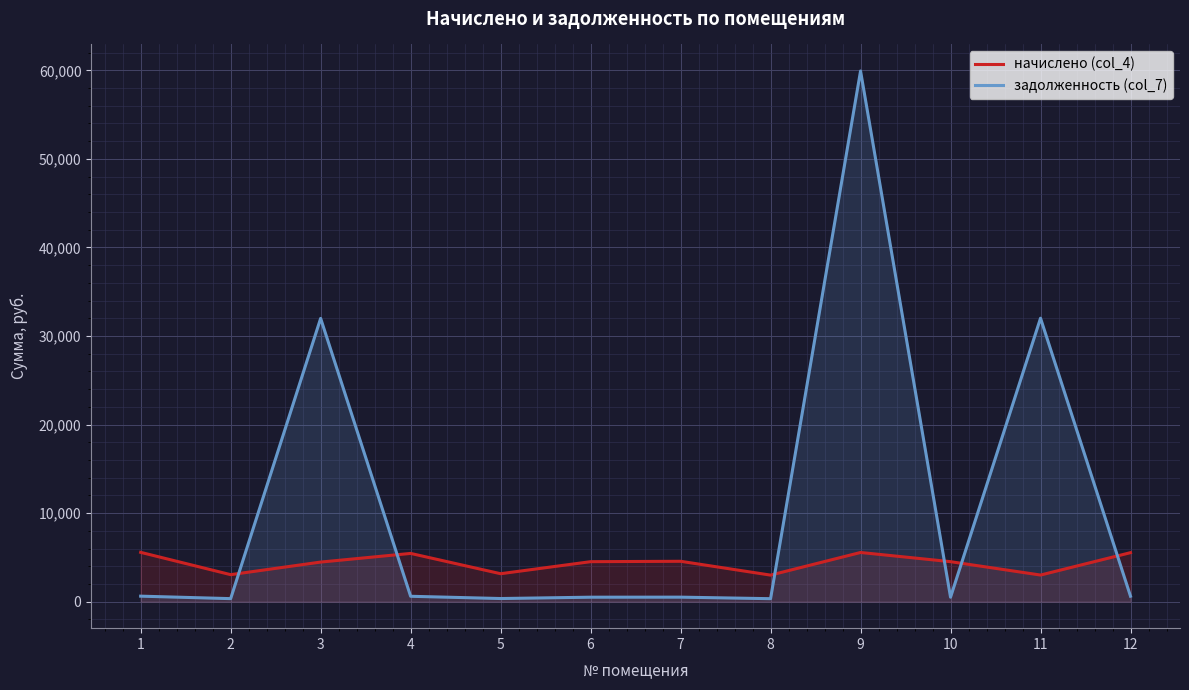

Is it true that задолженность (col_7) equals 31985.8 at 3?

True